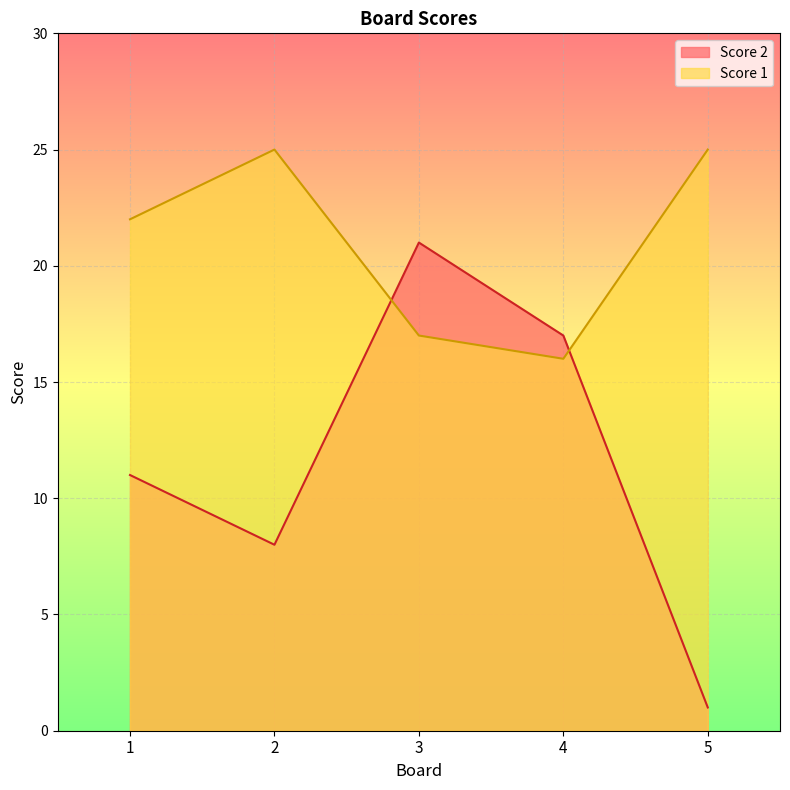

What is the value of the Score 1 point at the 3rd from the left?

17